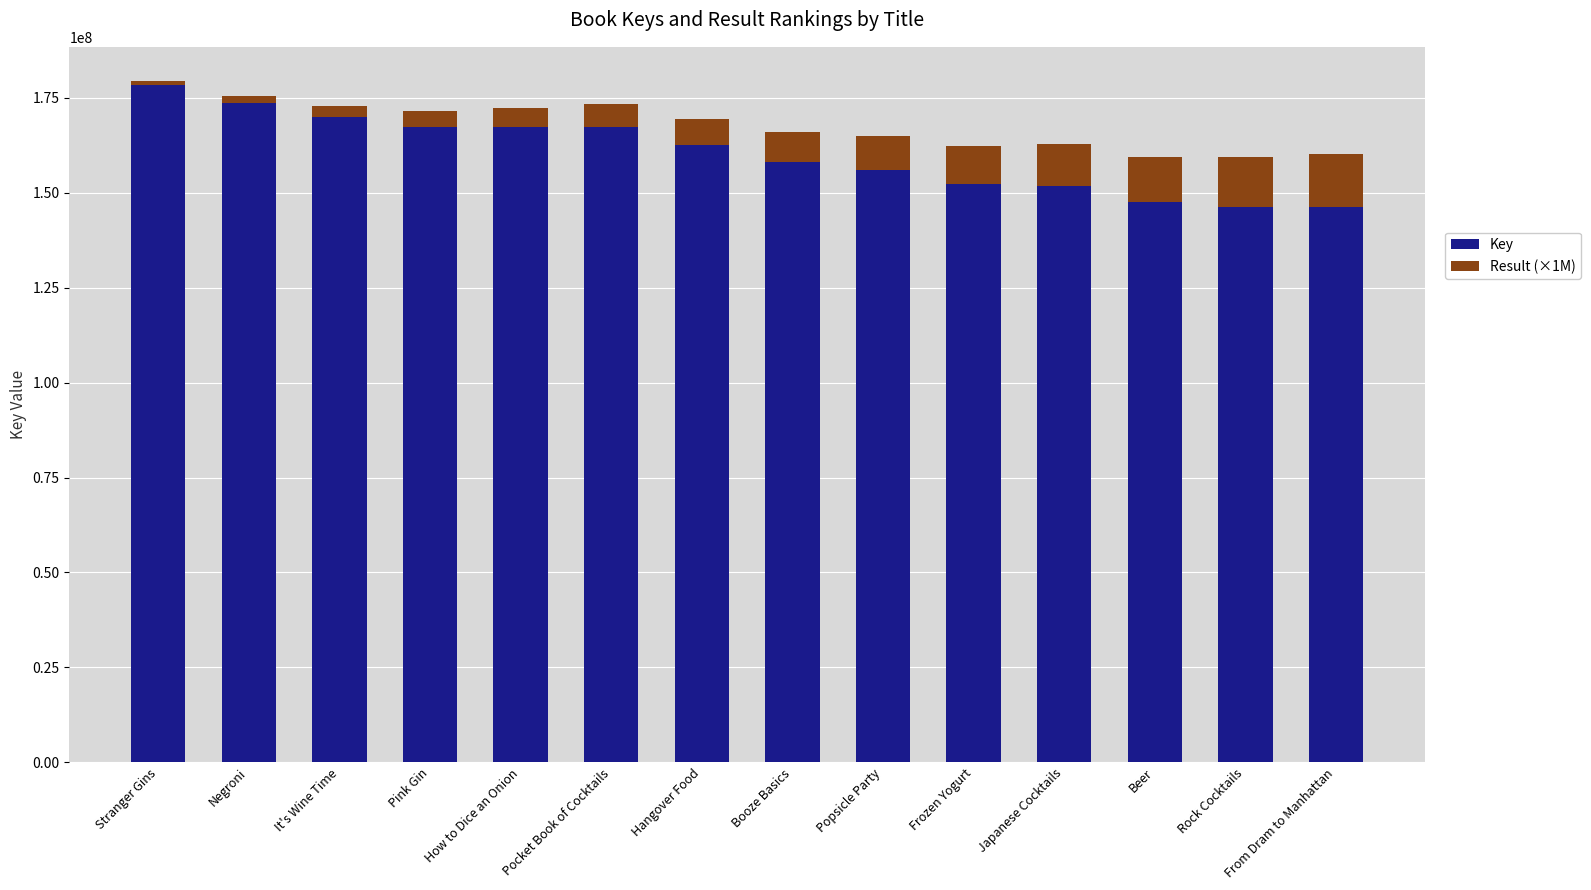

Count the number of categories in the chart.

14